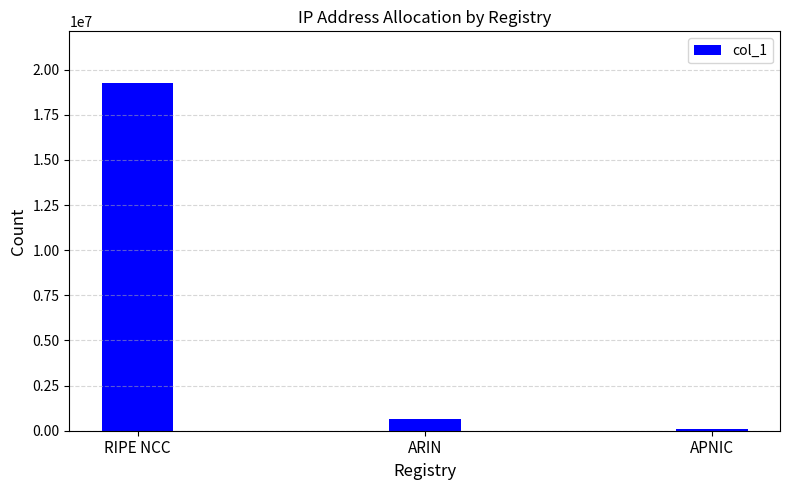

Which has a higher value, RIPE NCC or ARIN?

RIPE NCC